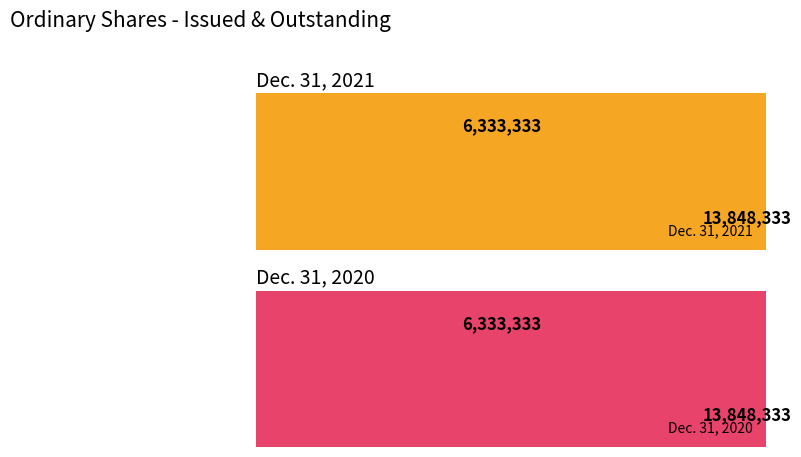

List the labels in order of Dec. 31, 2021 value, smallest first.

Ordinary shares outstanding, Ordinary shares issued